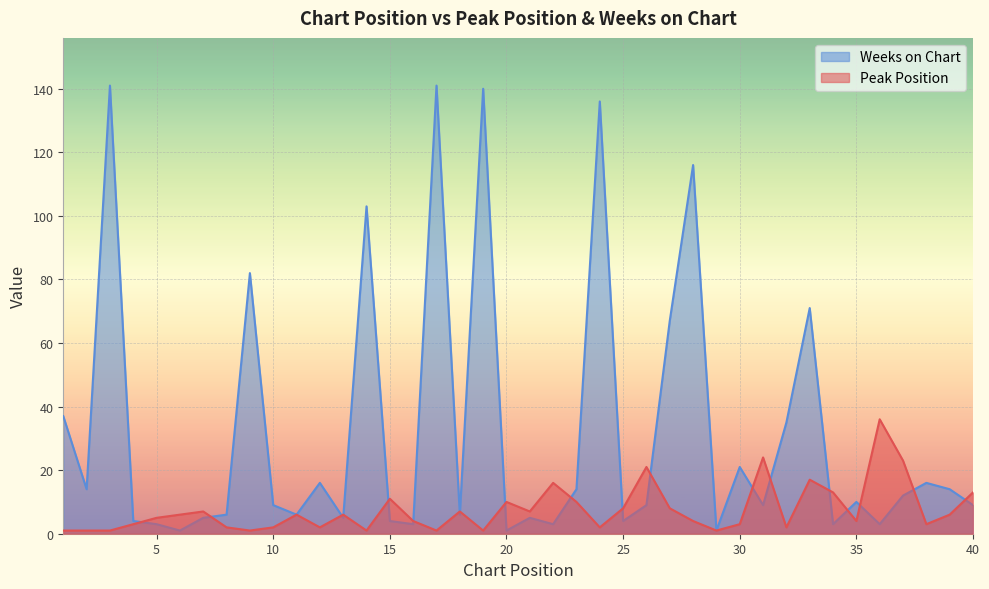

What is the greatest value displayed?

141